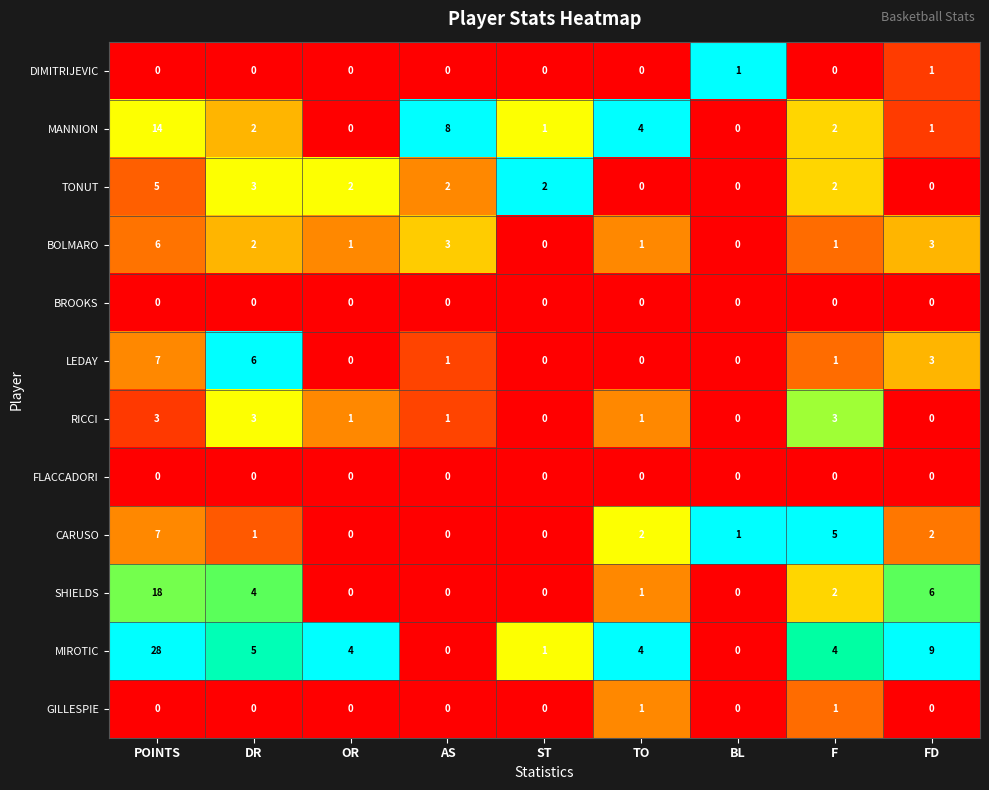

The BOLMARO series shows 11 at POINTS. True or false?

False